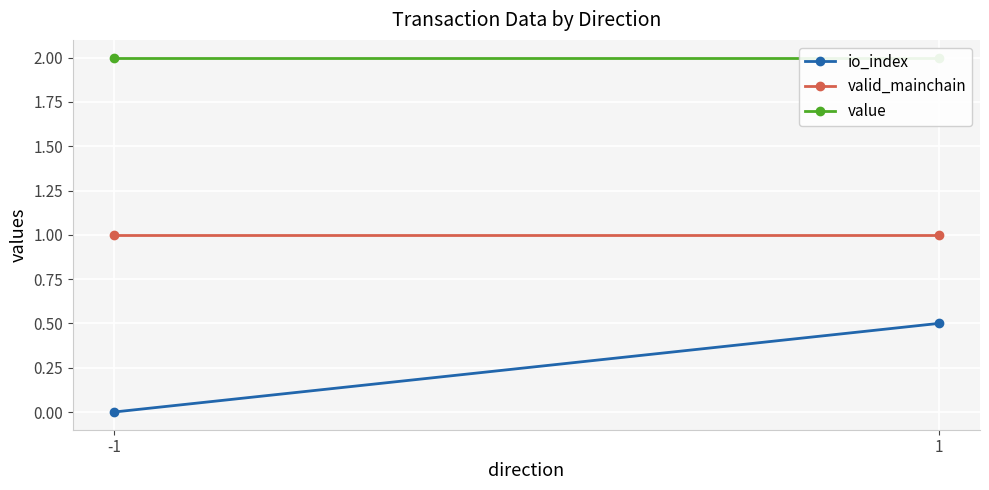

At which category is the sum across all series the highest?

1